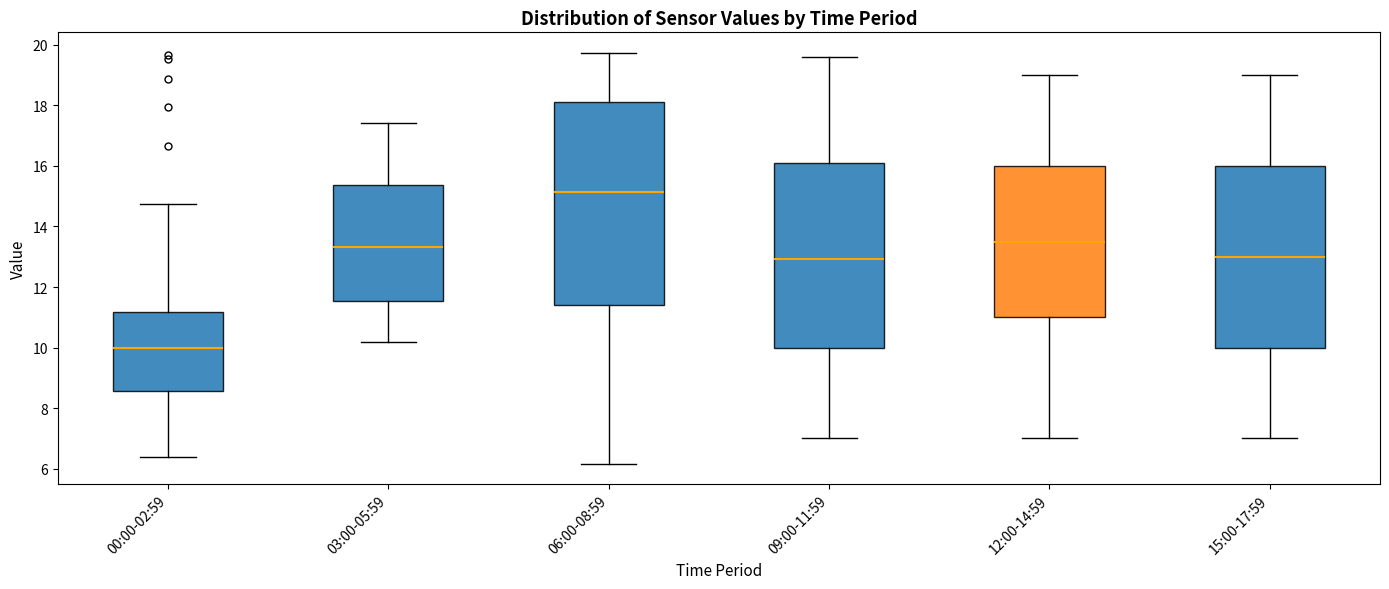

Comparing the boxes themselves (not the whiskers), which one is the tallest?

06:00-08:59